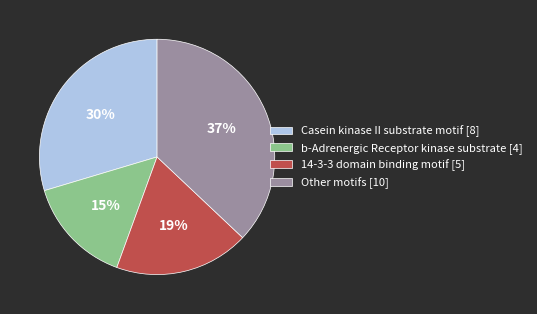

To the nearest percent, what percentage of the pie is Other motifs?

37%